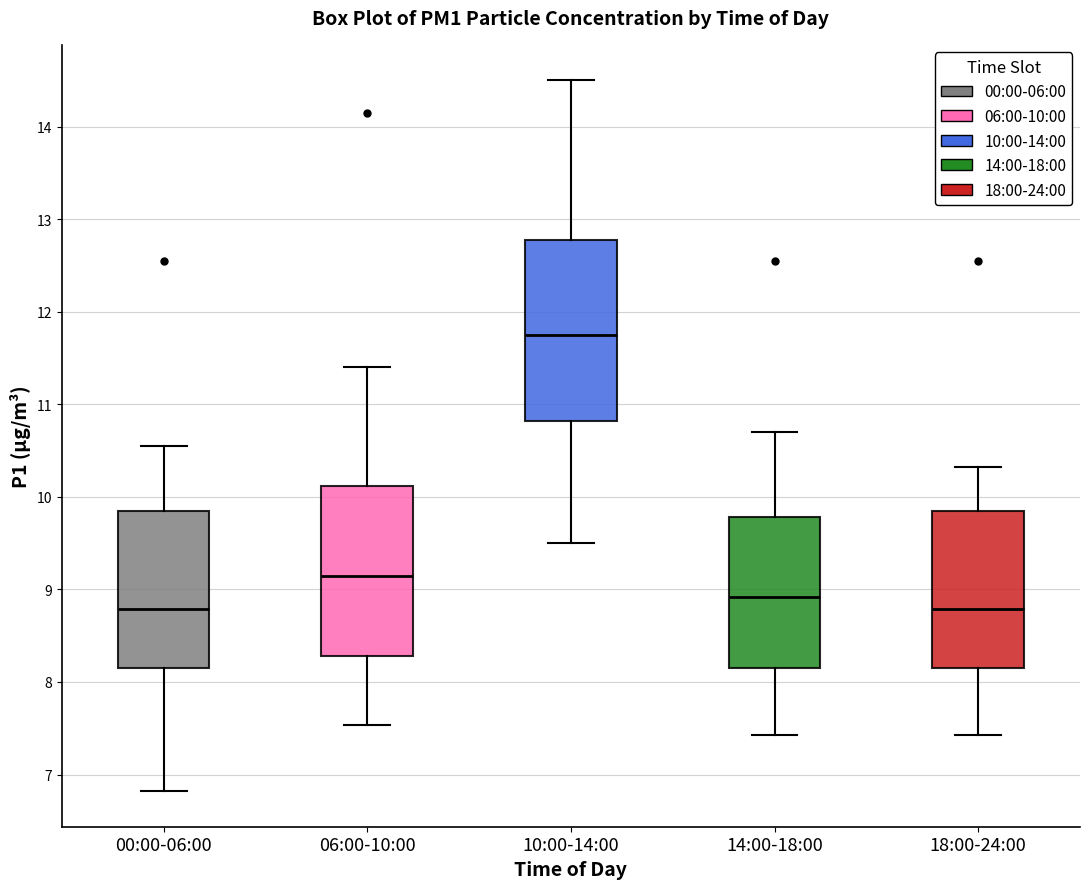

Which box is the tallest, from its lower edge to its upper edge?

10:00-14:00